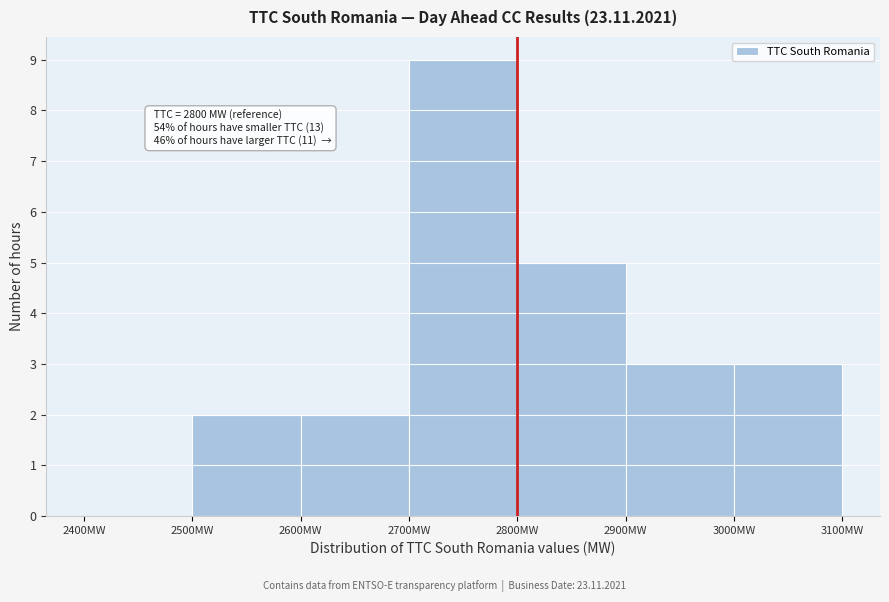

Which range on the x-axis has the tallest bar?

2700 to 2800